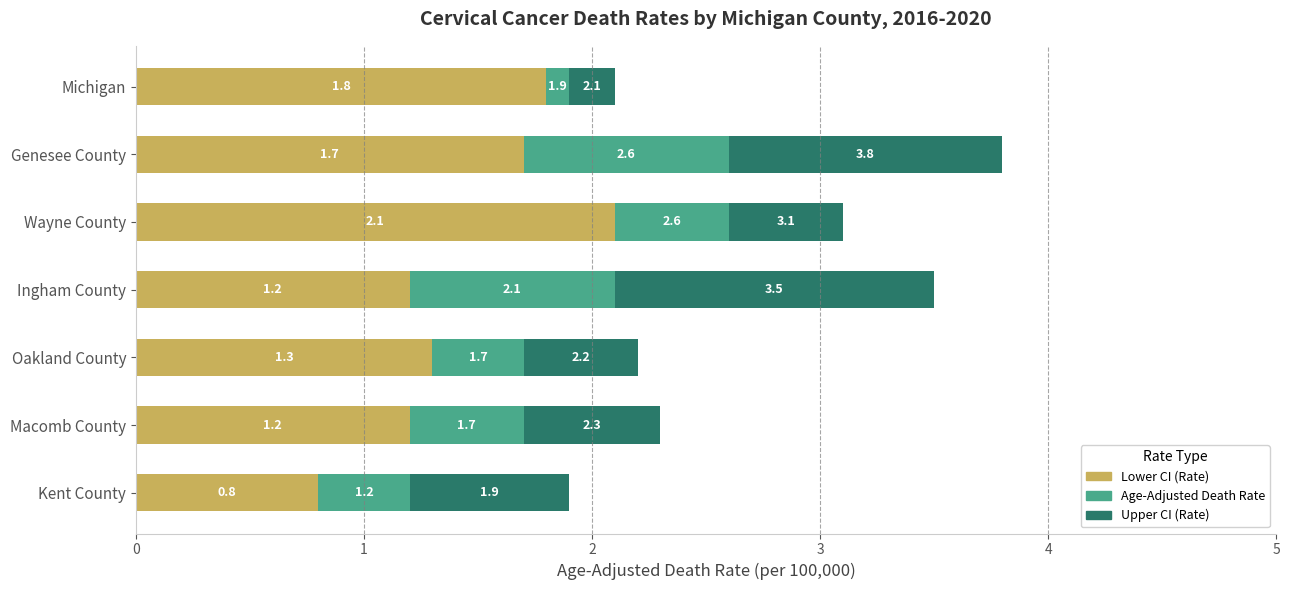

What value does the Lower CI (Rate) series have at Genesee County?

1.7